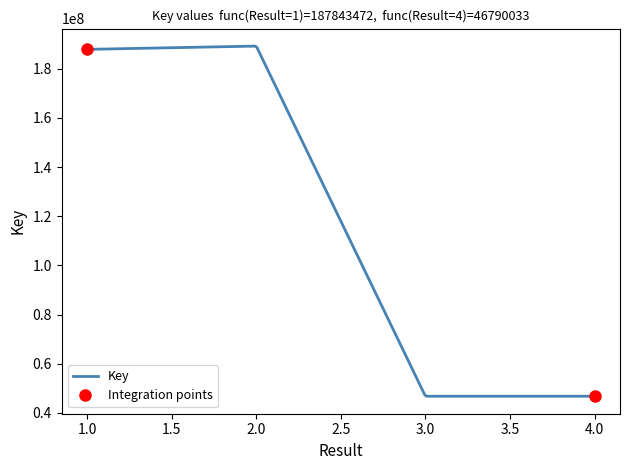

Approximately how many times larger is the value at 3 compared to 2?

0.2